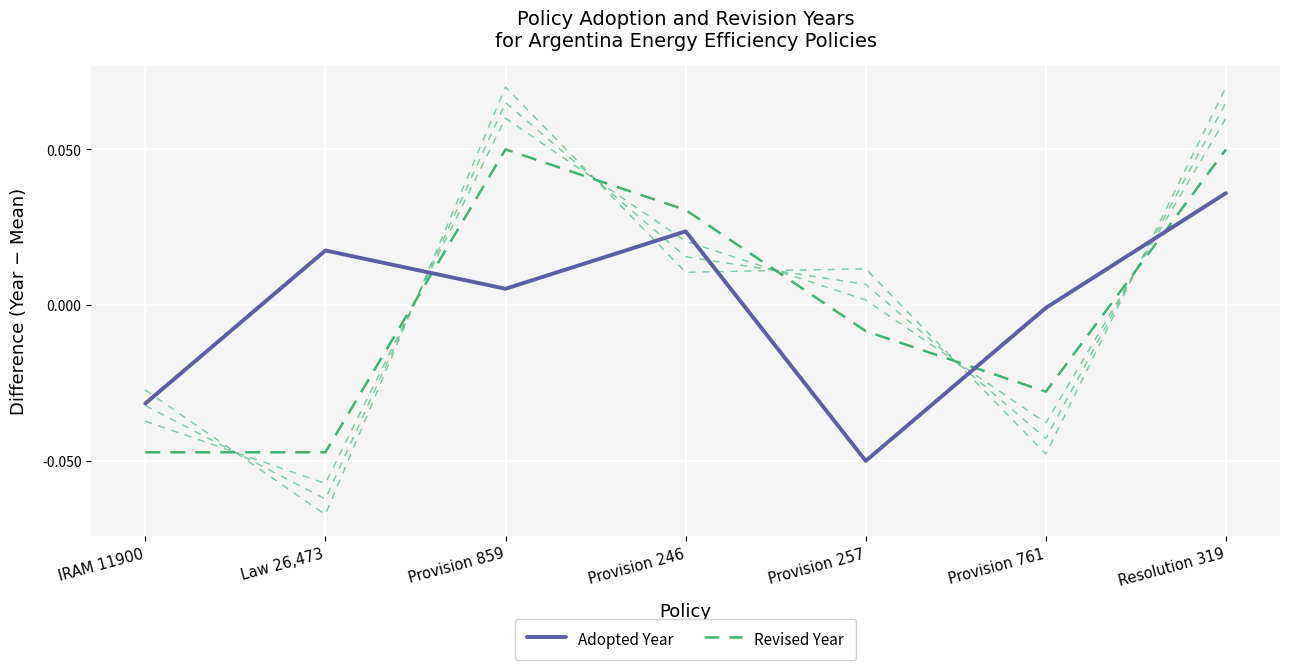

What position from the left is Provision 246?

4